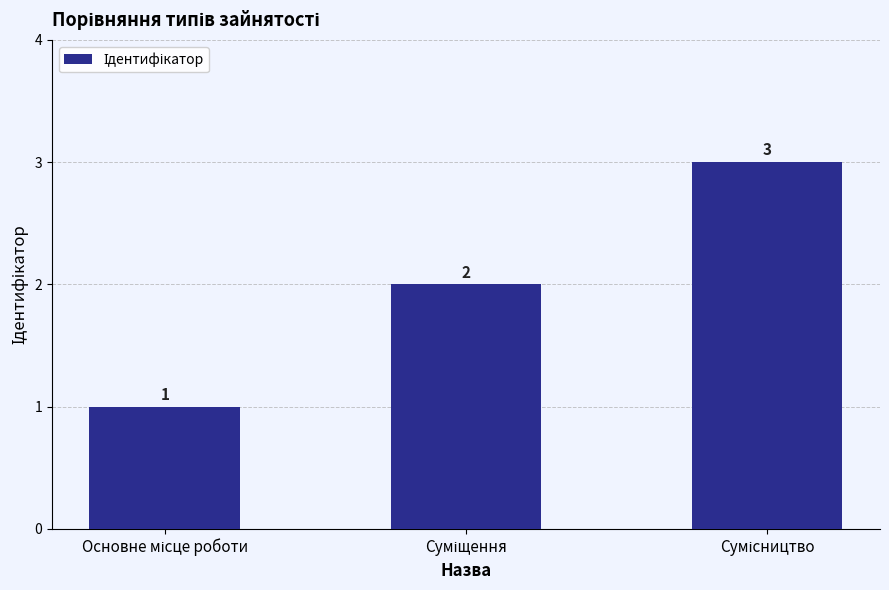

What is the smallest value displayed?

1